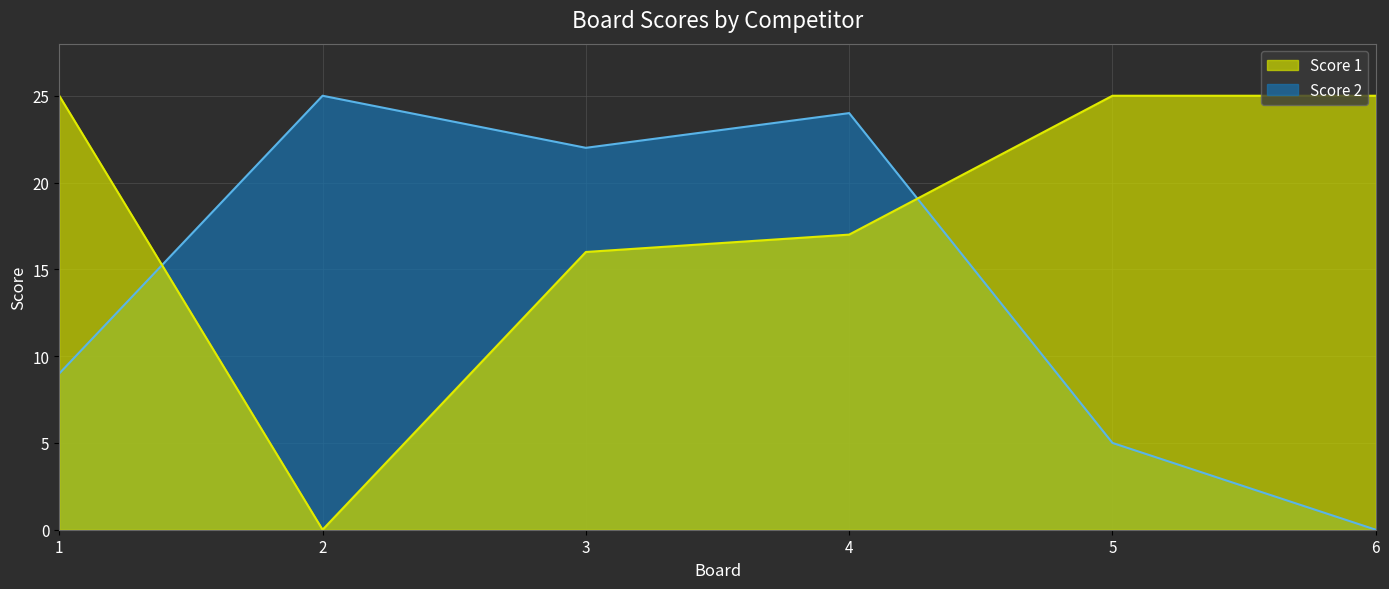

Rank the categories by Score 1 value from highest to lowest.

1, 5, 6, 4, 3, 2